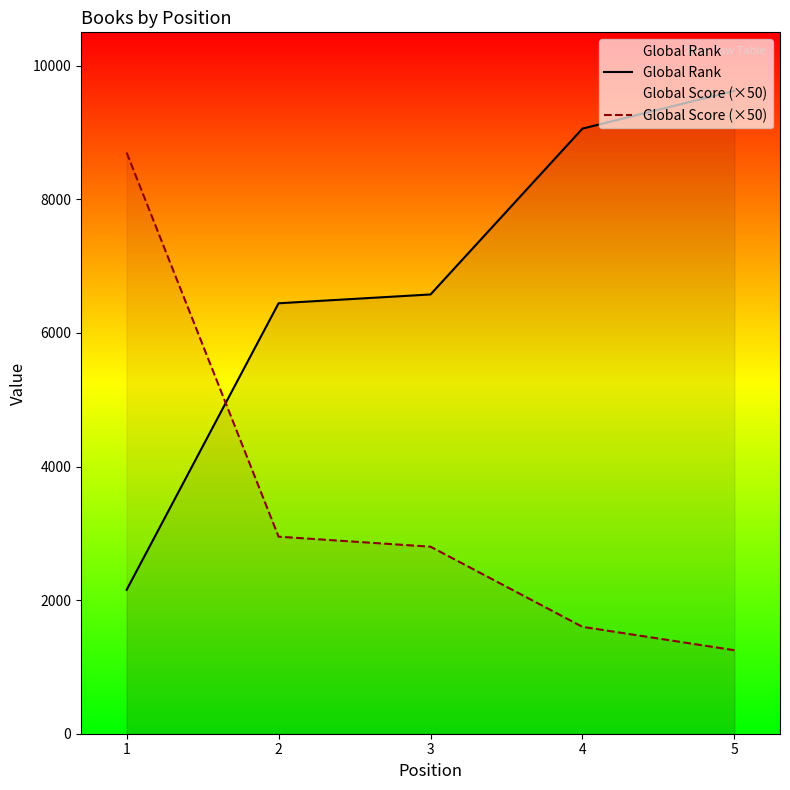

At which label does Global Rank reach its minimum?

1